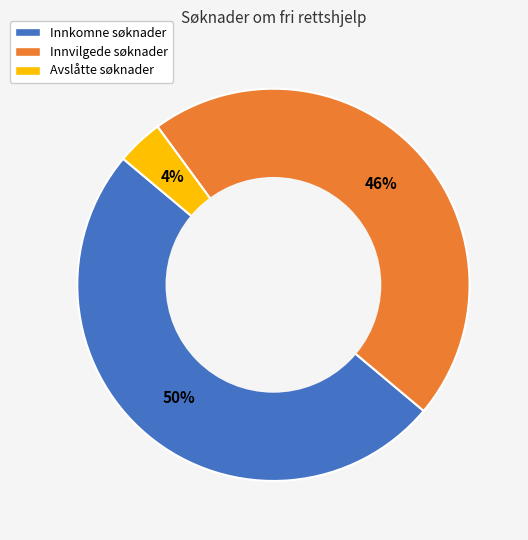

Which category has the biggest portion of the pie?

Innkomne søknader